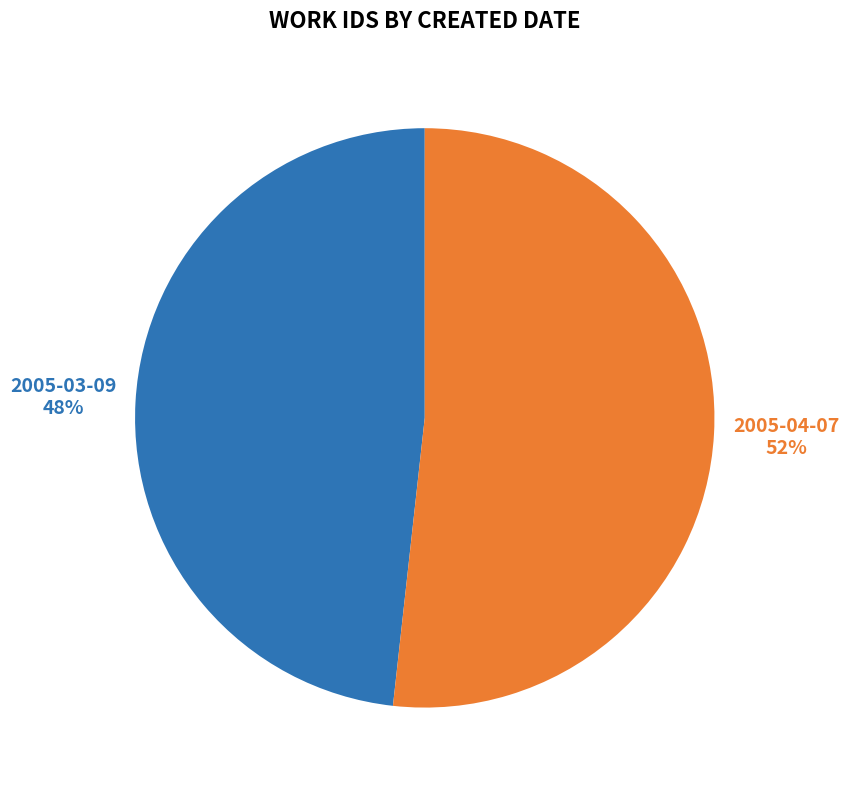

Is the sum of 2005-04-07 and 2005-03-09 greater than half?

Yes